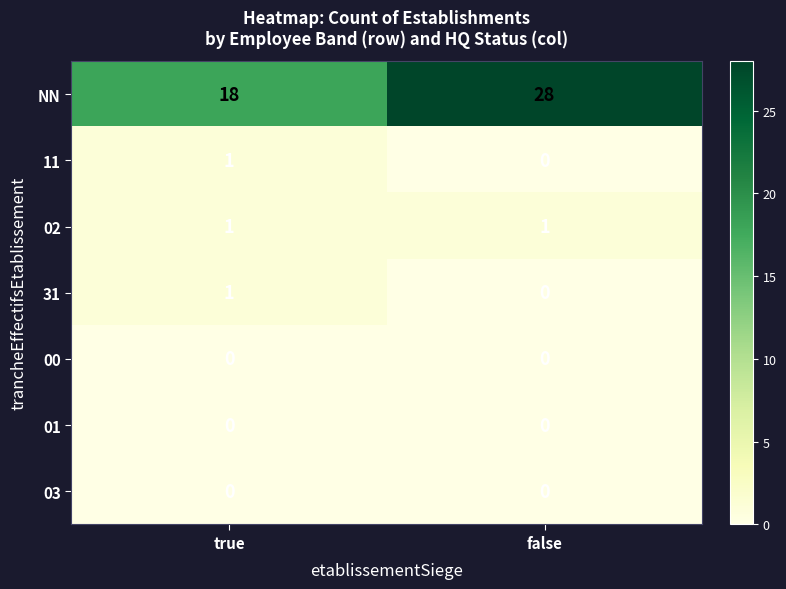

What is the difference between the highest and lowest values at true?

18